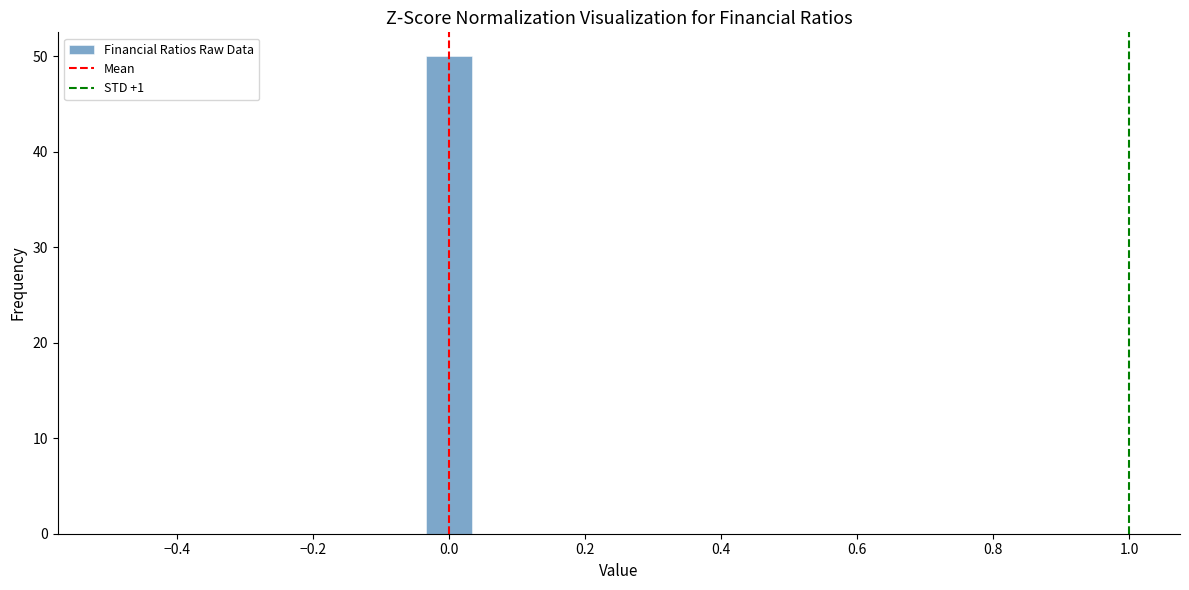

Around what value on the x-axis is the tallest bar? Give the approximate position of its centre, as read against the axis.

0.00